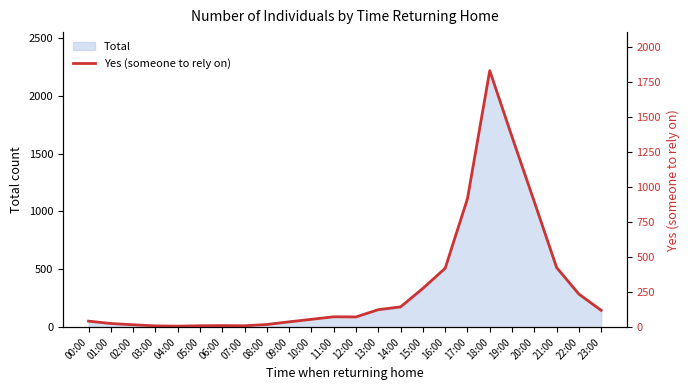

Read the value at 11:00, to the nearest 10.

70